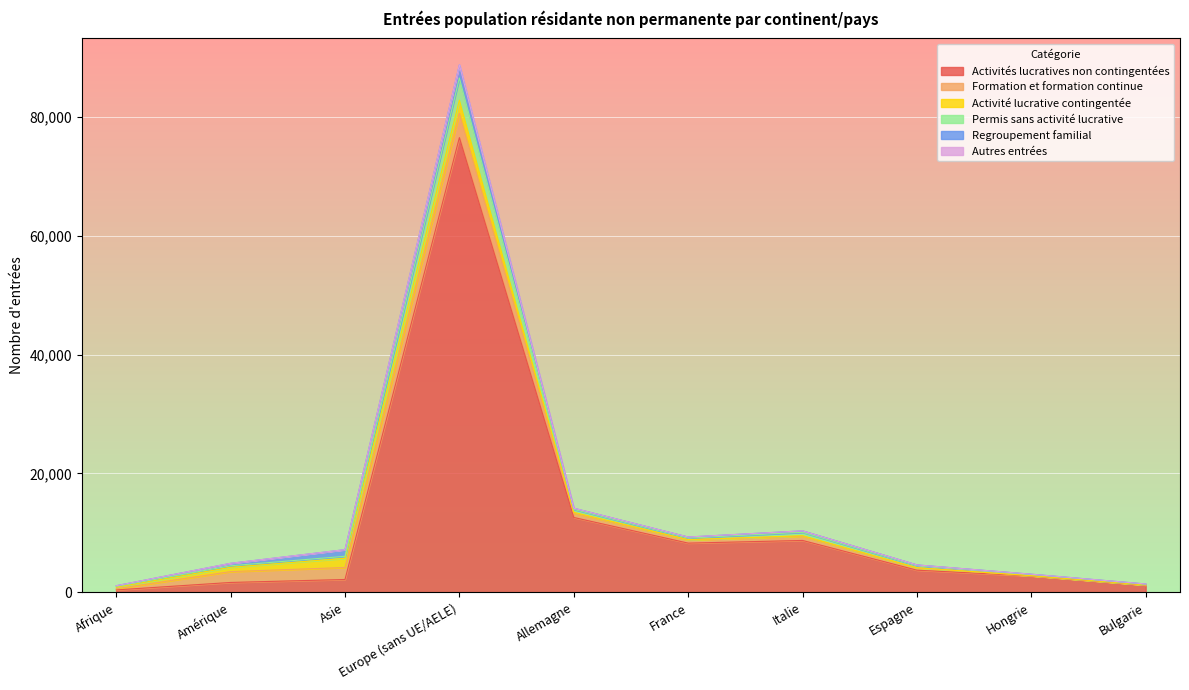

How many lines are shown in the chart?

6